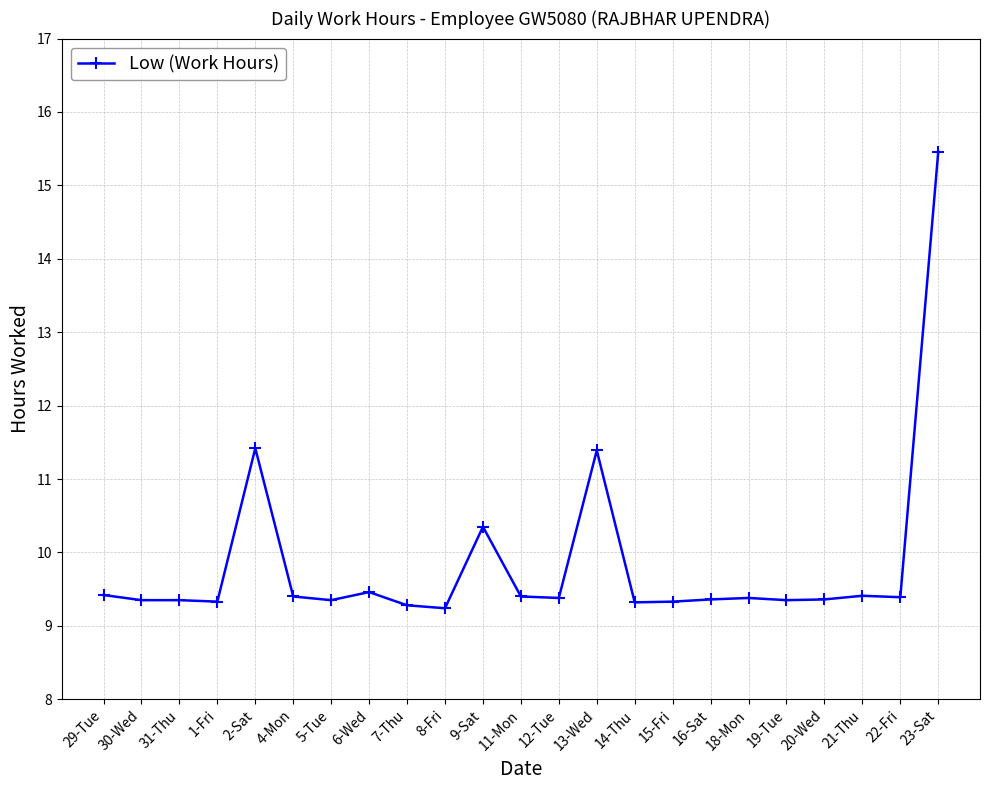

What is the change in value from 9-Sat to 18-Mon?

-1.0